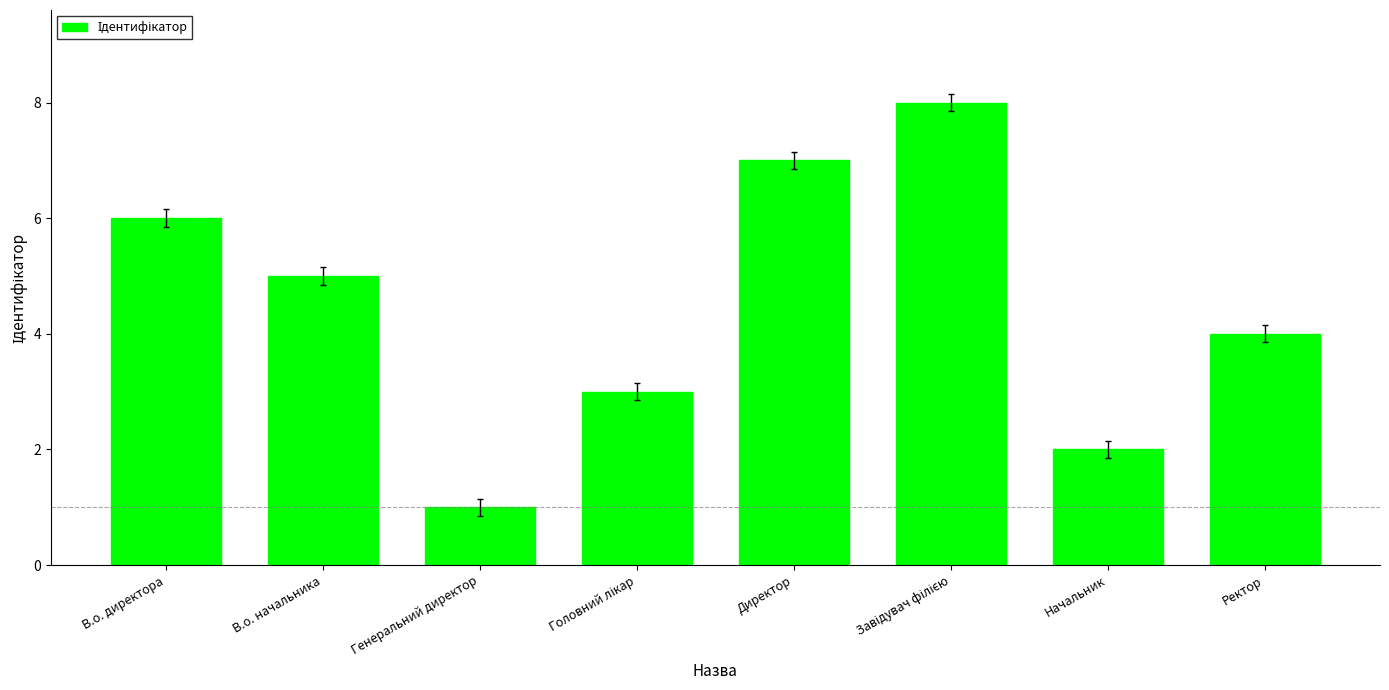

How many values are between 3 and 7?

5